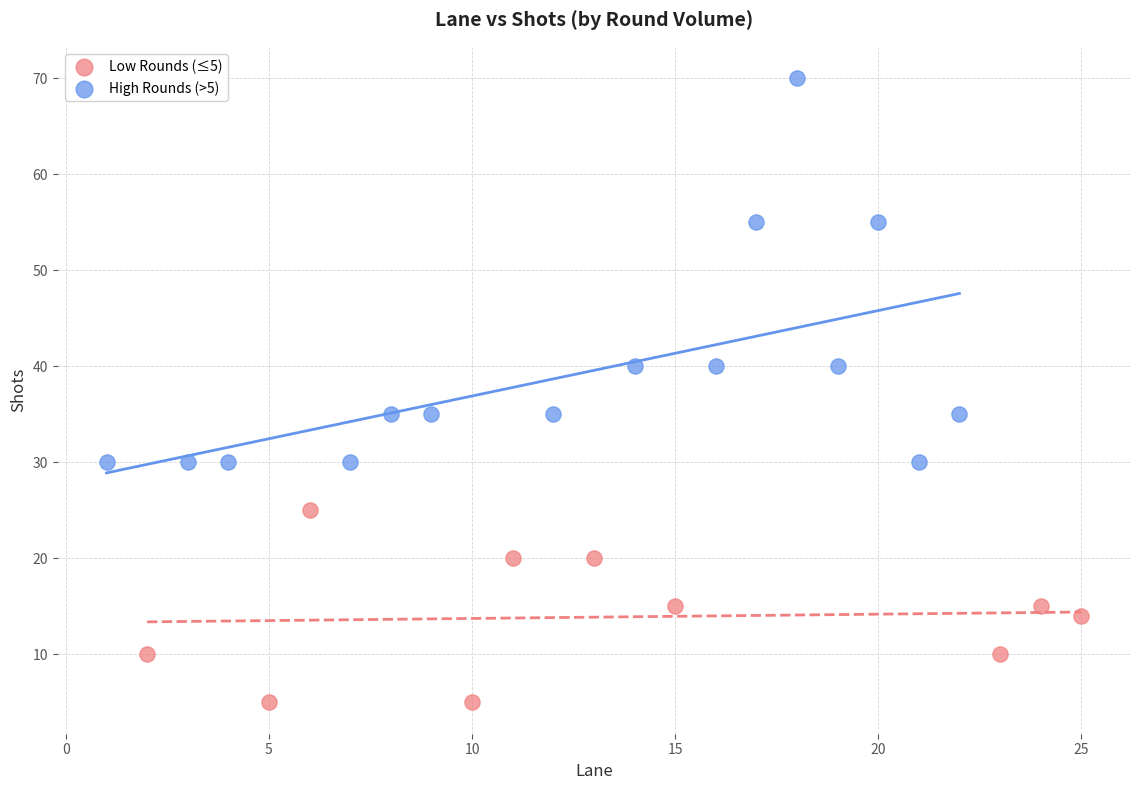

What are all the series names shown in the legend?

Low Rounds (≤5), High Rounds (>5)